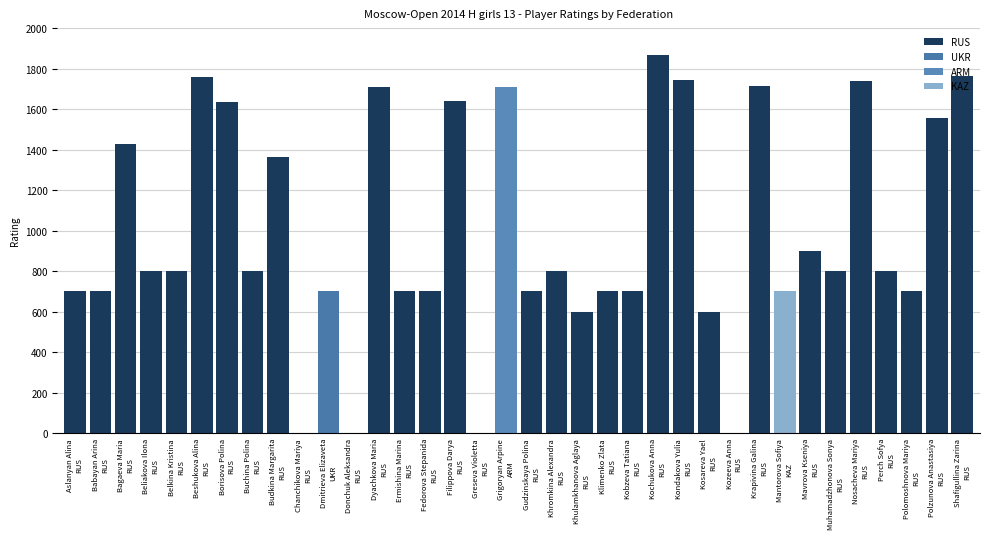

The value at Beliakova Ilona
RUS is 1107. True or false?

False